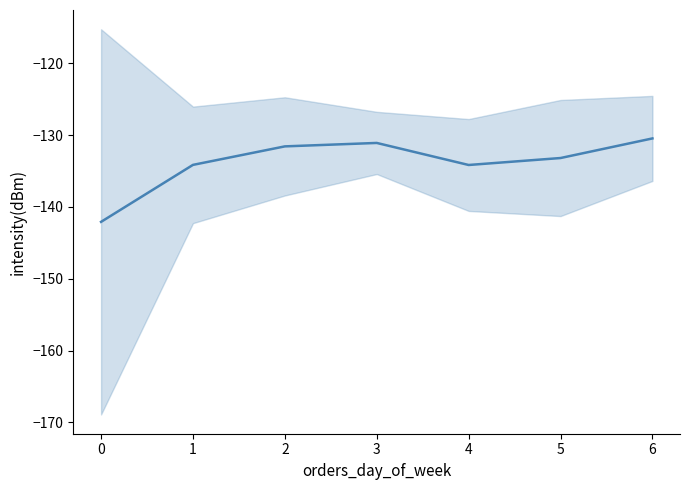

How many points are higher than both their immediate neighbors (excluding endpoints)?

1